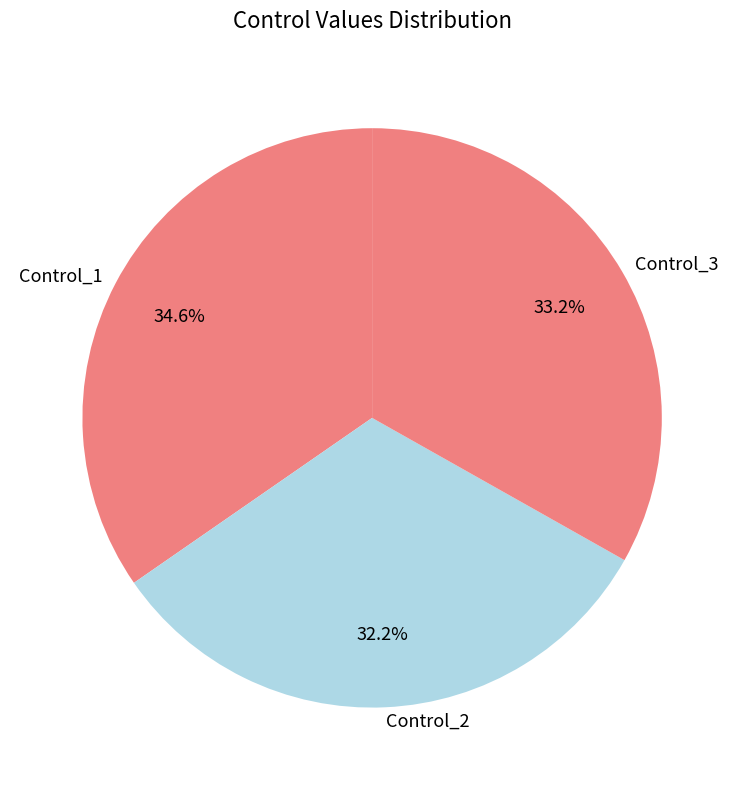

What portion of the pie excludes Control_2?

67.8%